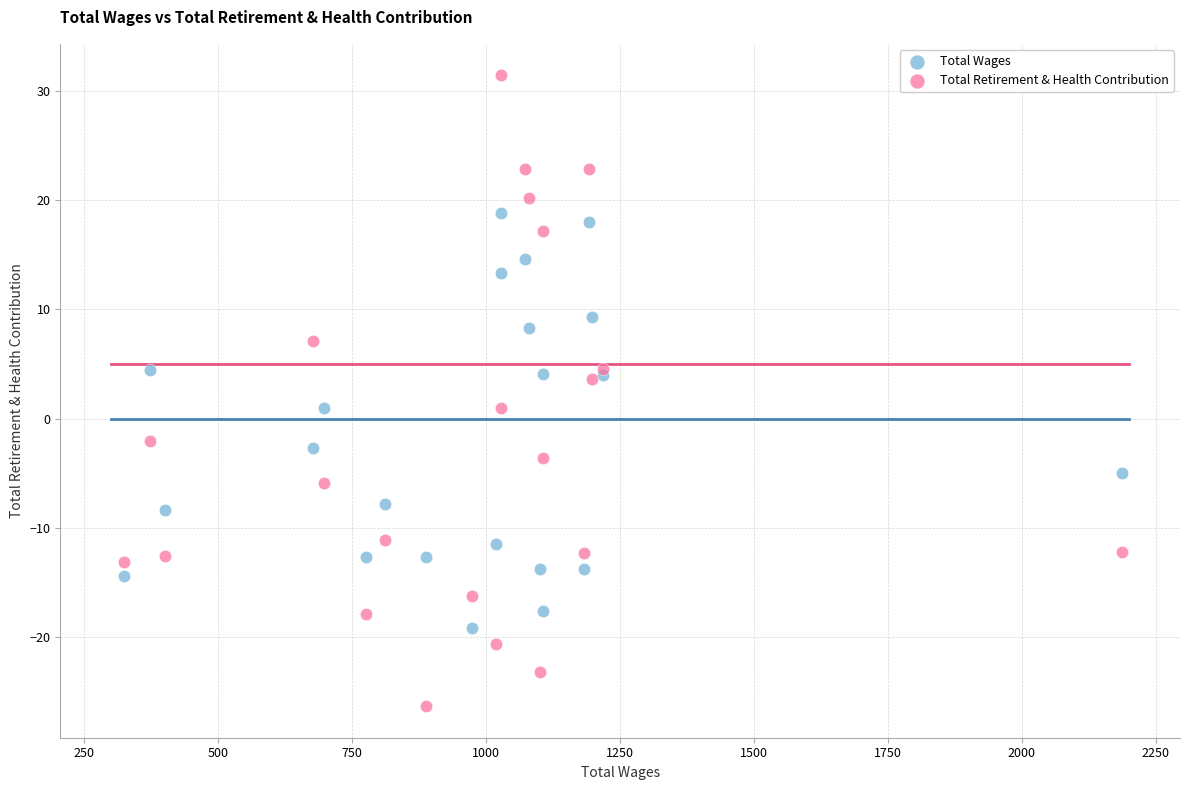

Which series contains the highest Y value?

Total Retirement & Health Contribution